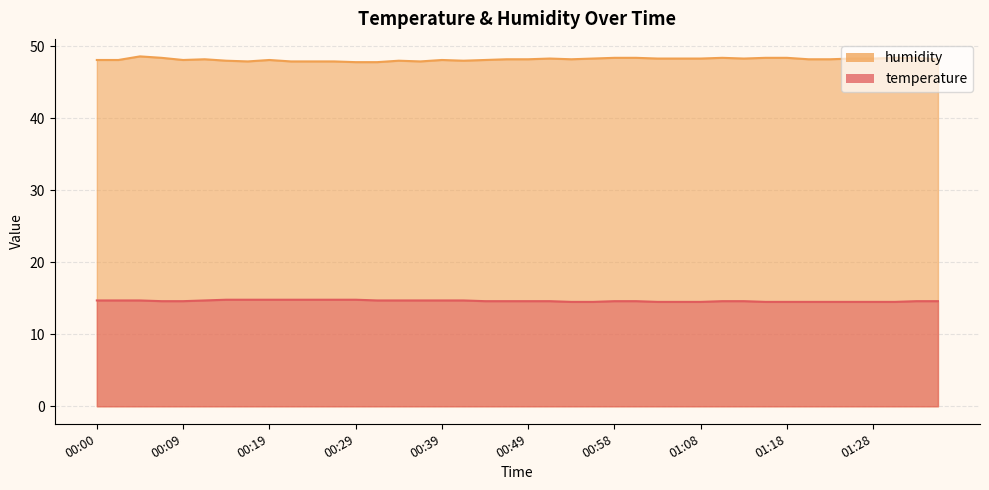

What is the total value across all series at 00:31?

62.5